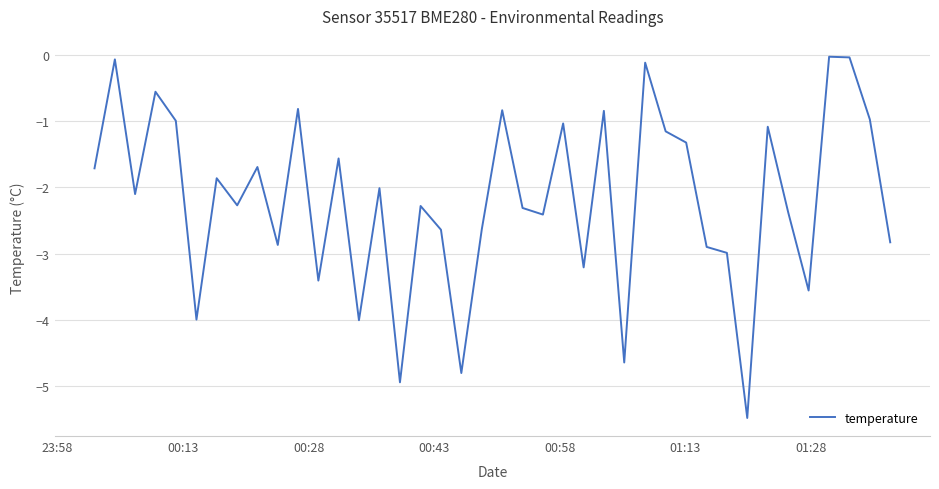

What is the difference between the maximum and minimum values?

5.5